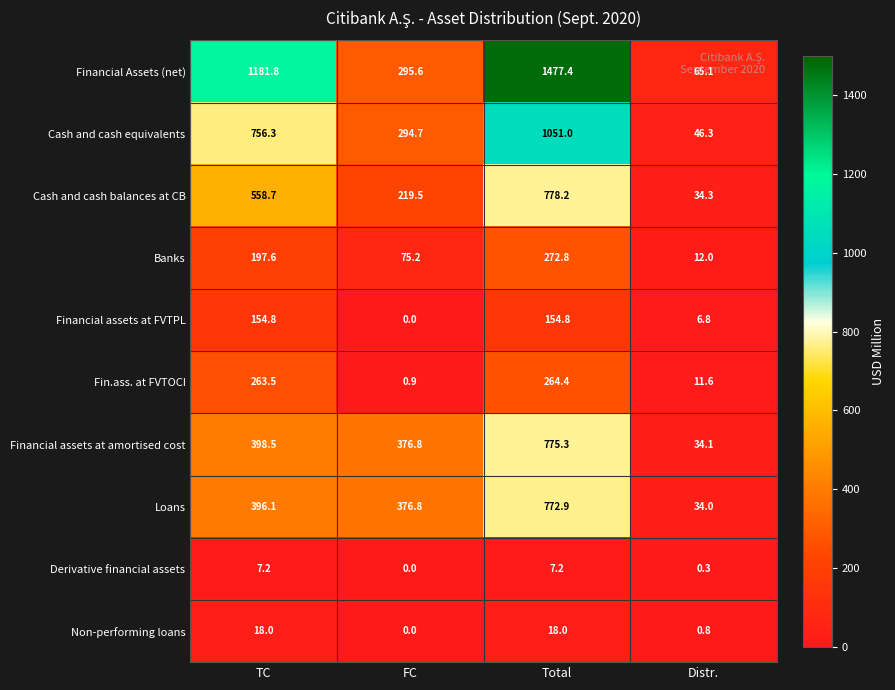

Is the value of Banks at TC greater than the value of Non-performing loans at TC?

Yes